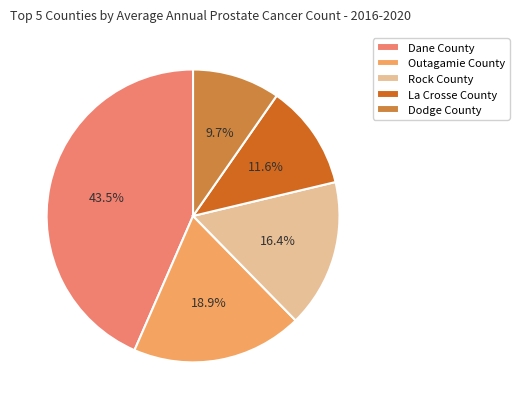

Which slice is the smallest?

Dodge County